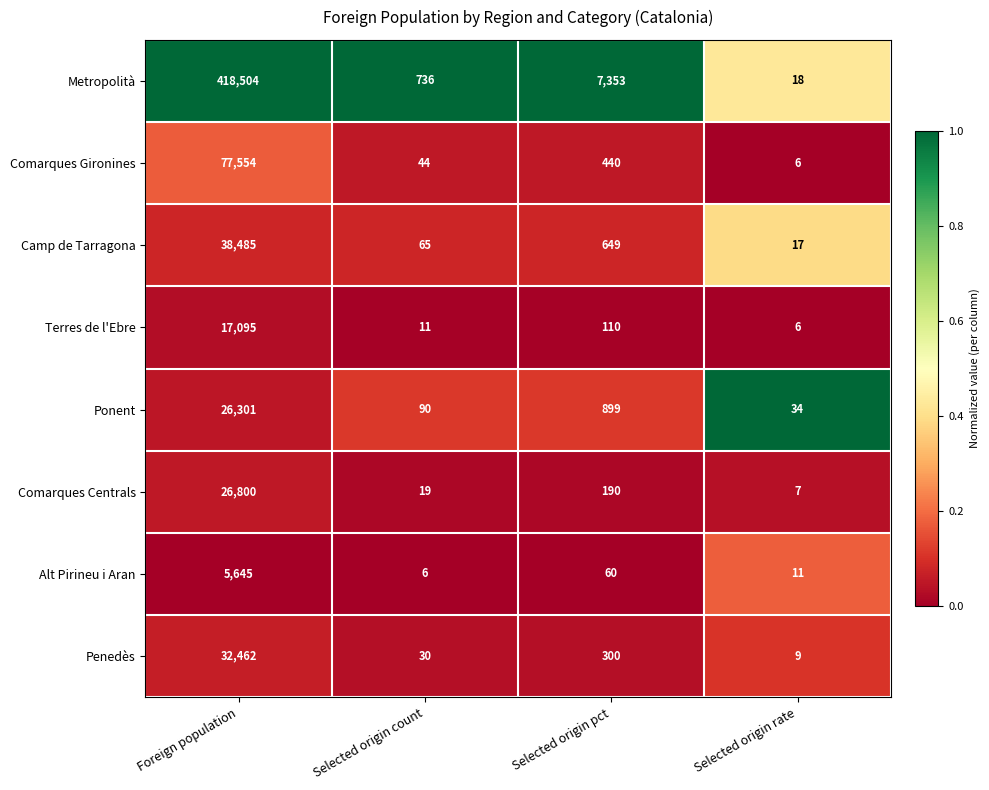

Between Foreign population and Selected origin count, which series saw the biggest shift?

Metropolità